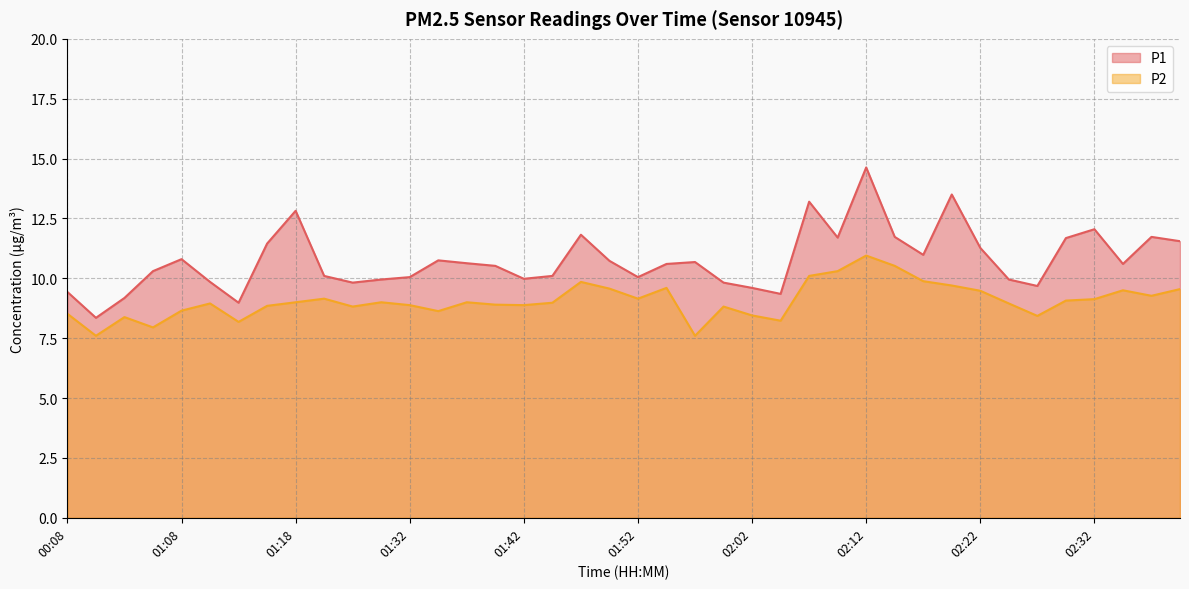

In P2, how many points are higher than both neighbors (excluding endpoints)?

10